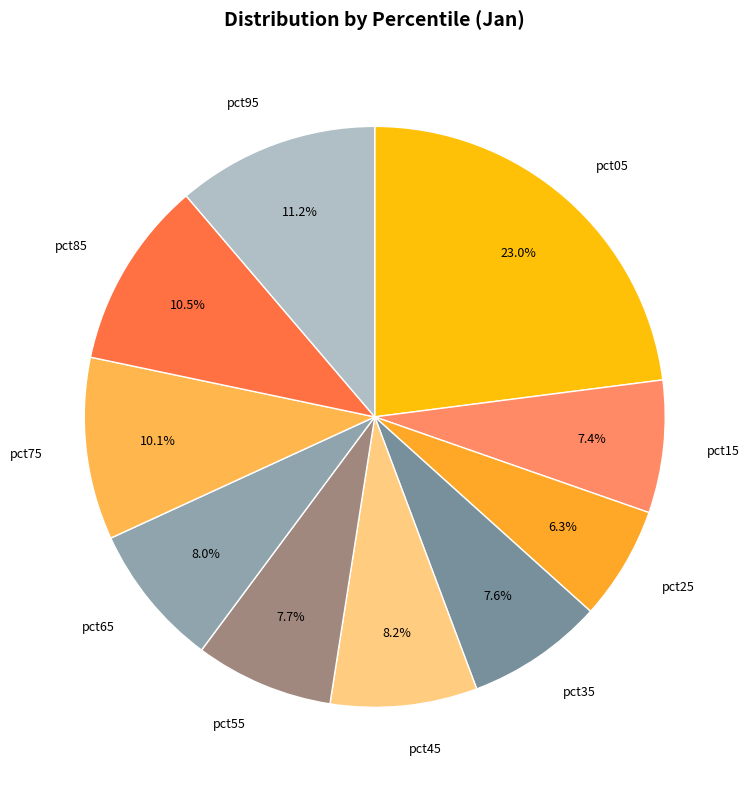

How many segments does this pie chart have?

10